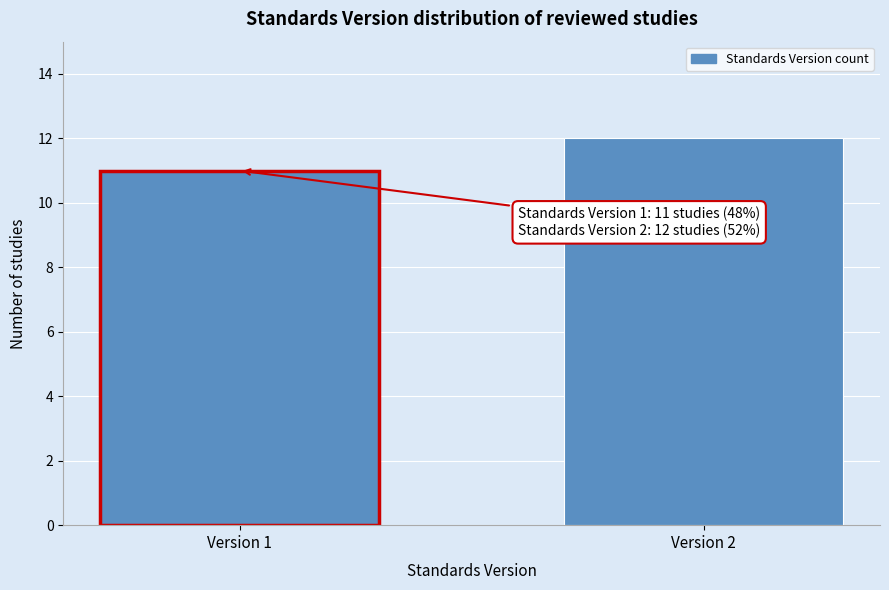

Reading left to right, list all the values displayed in this chart.

Version 1=11	Version 2=12